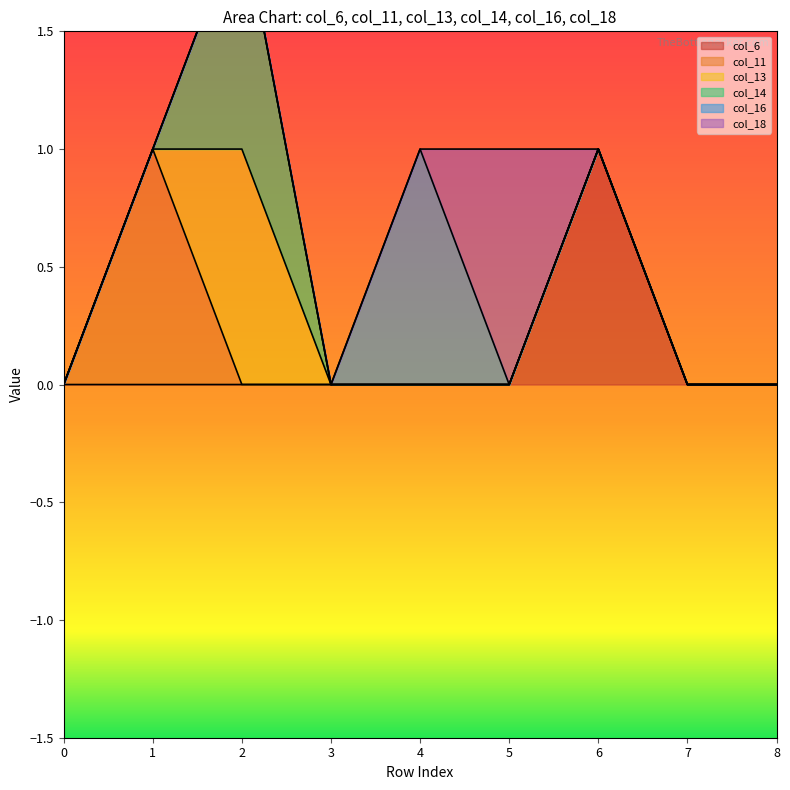

Is it true that col_16 equals 0 at 0?

True